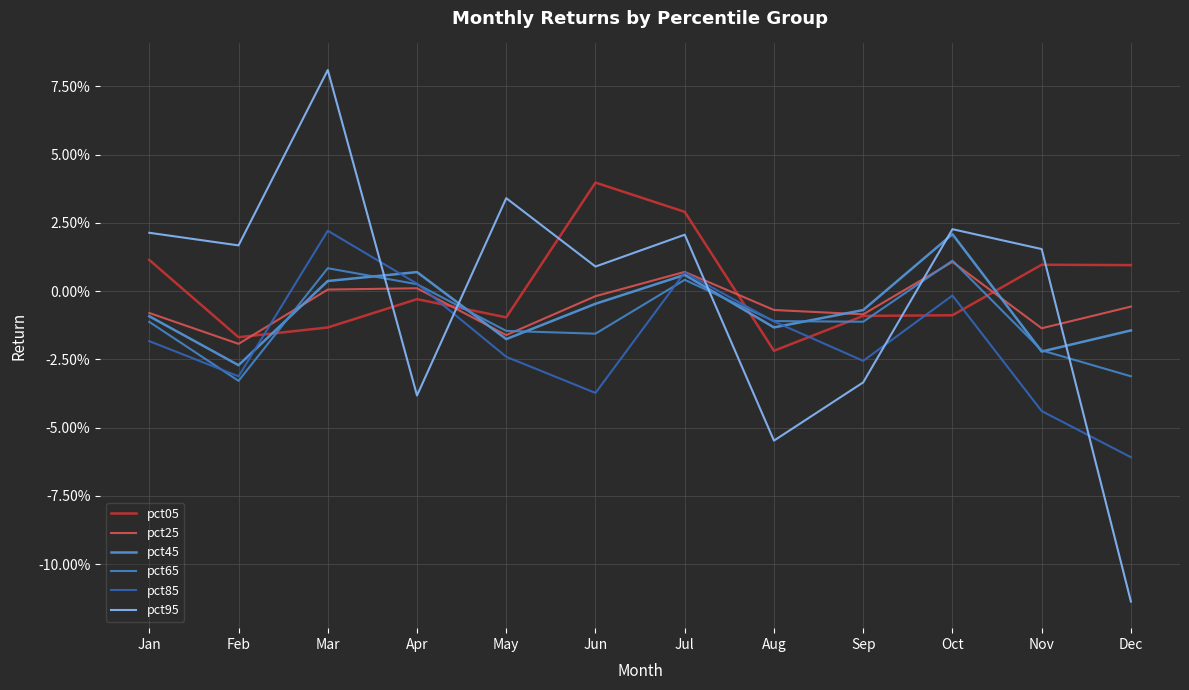

Where is the first local minimum for pct65?

Feb